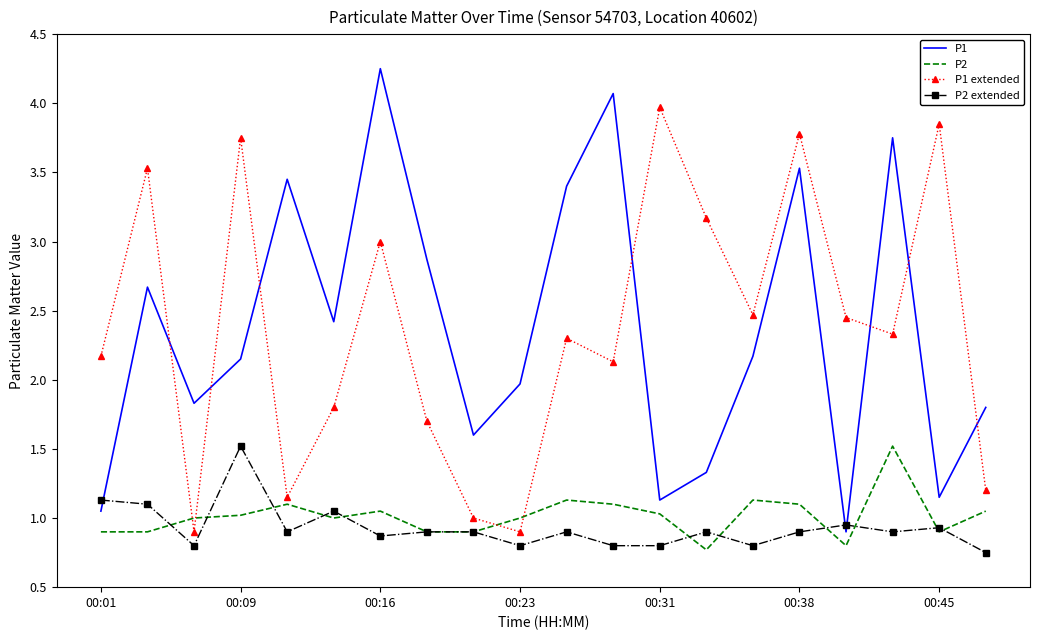

Which series ends up on top after the final intersection of P1 extended and P1?

P1